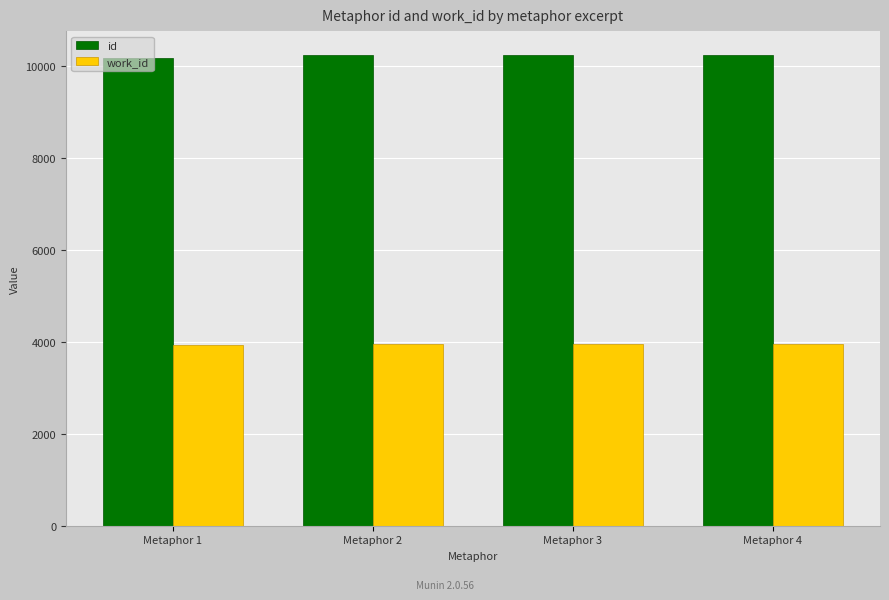

Is the value of id at Metaphor 2 greater than the value of work_id at Metaphor 2?

Yes